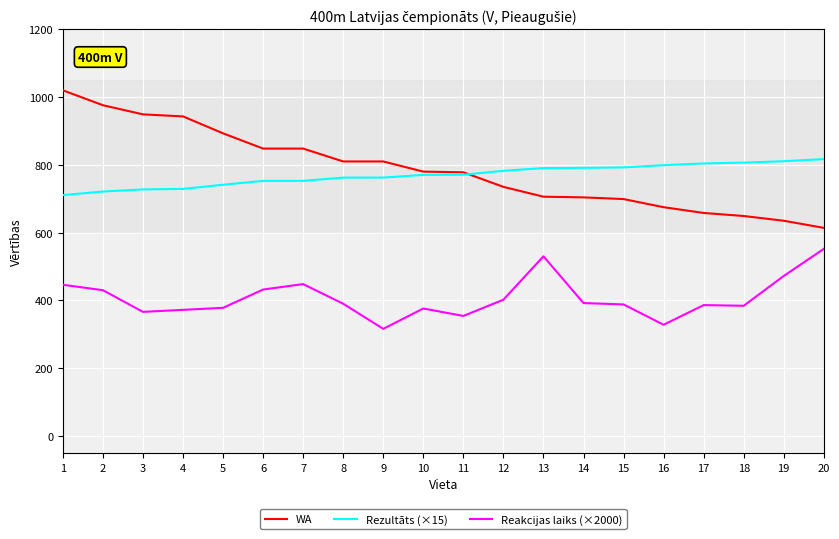

What is the total value across all series at 4?

2044.0